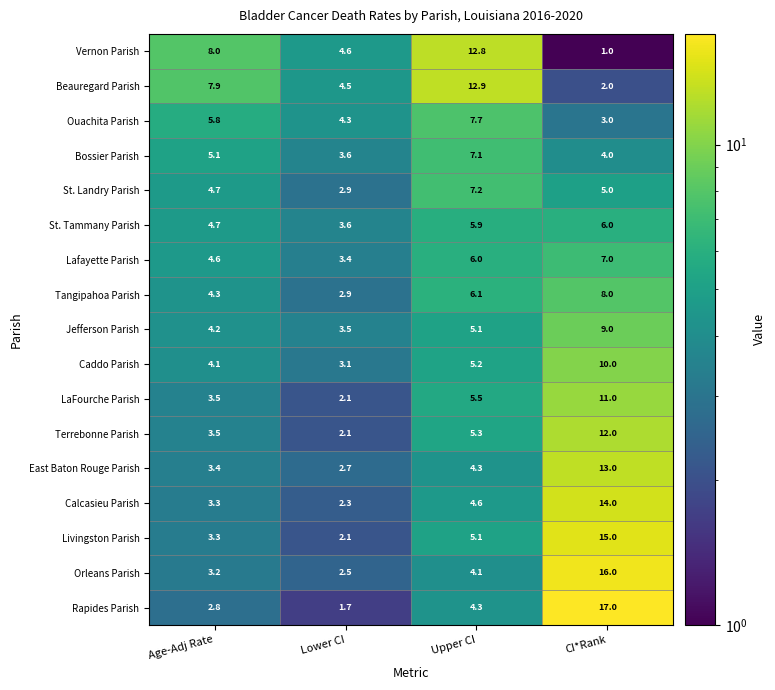

The Jefferson Parish series shows 12.2 at CI*Rank. True or false?

False